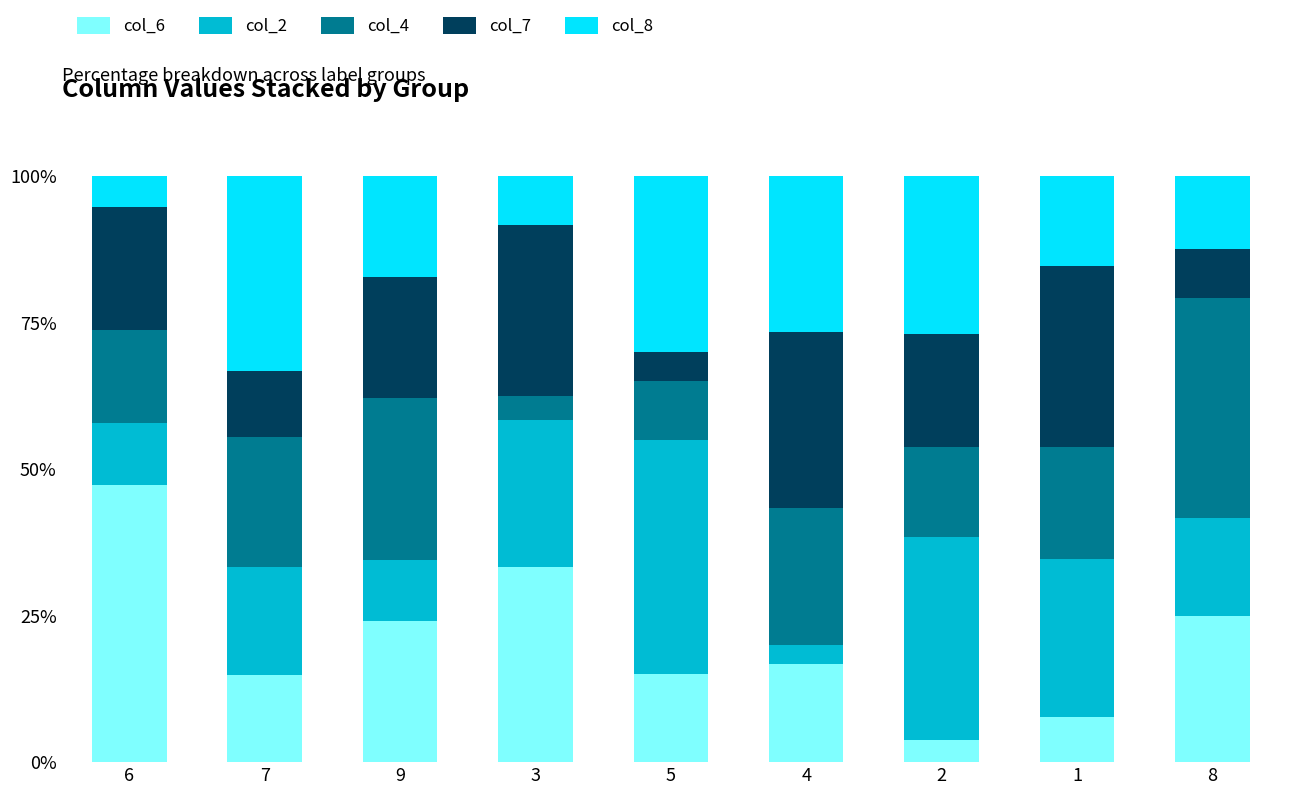

The col_6 series shows 33.3 at 3. True or false?

True